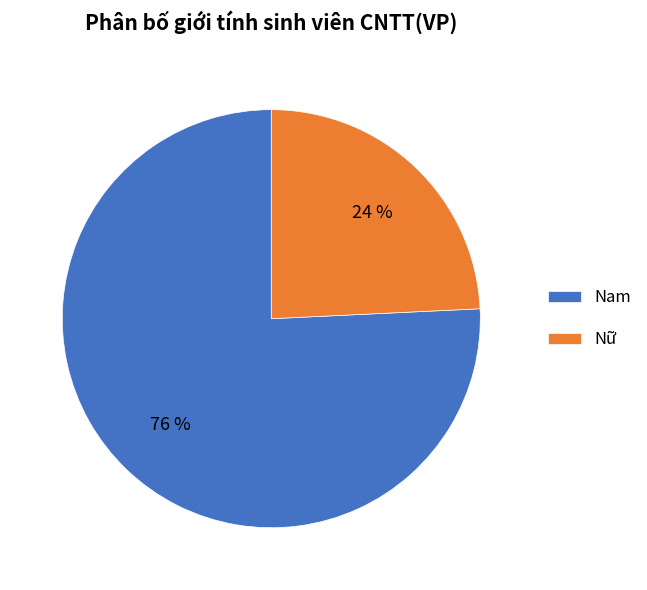

What is the largest slice in the pie chart?

Nam